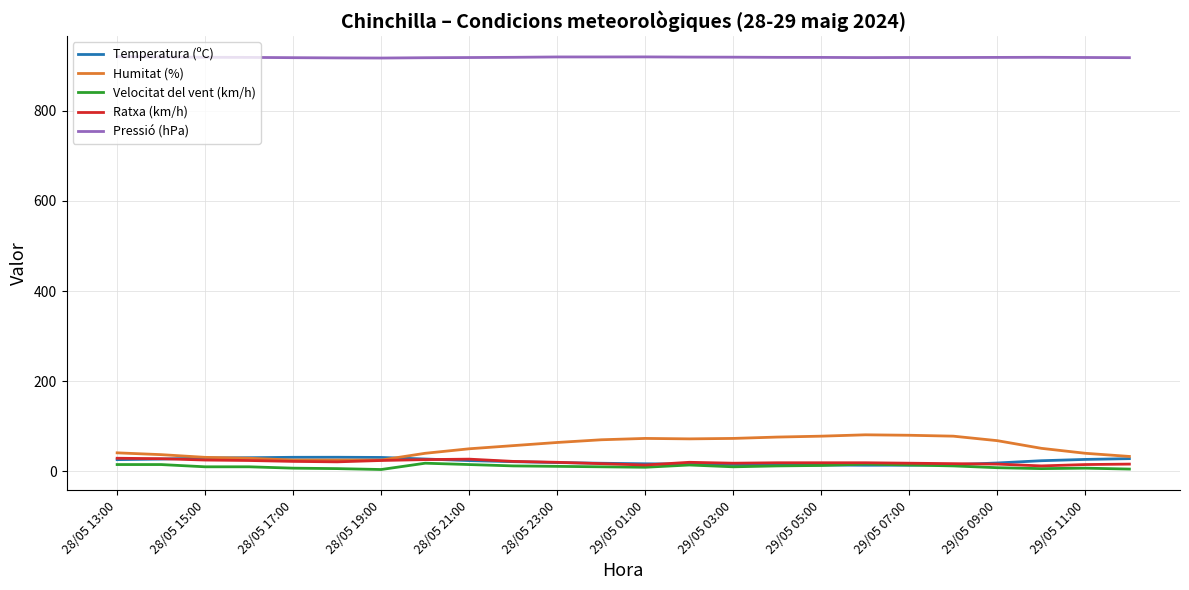

At how many categories does at least one series exceed 519?

24